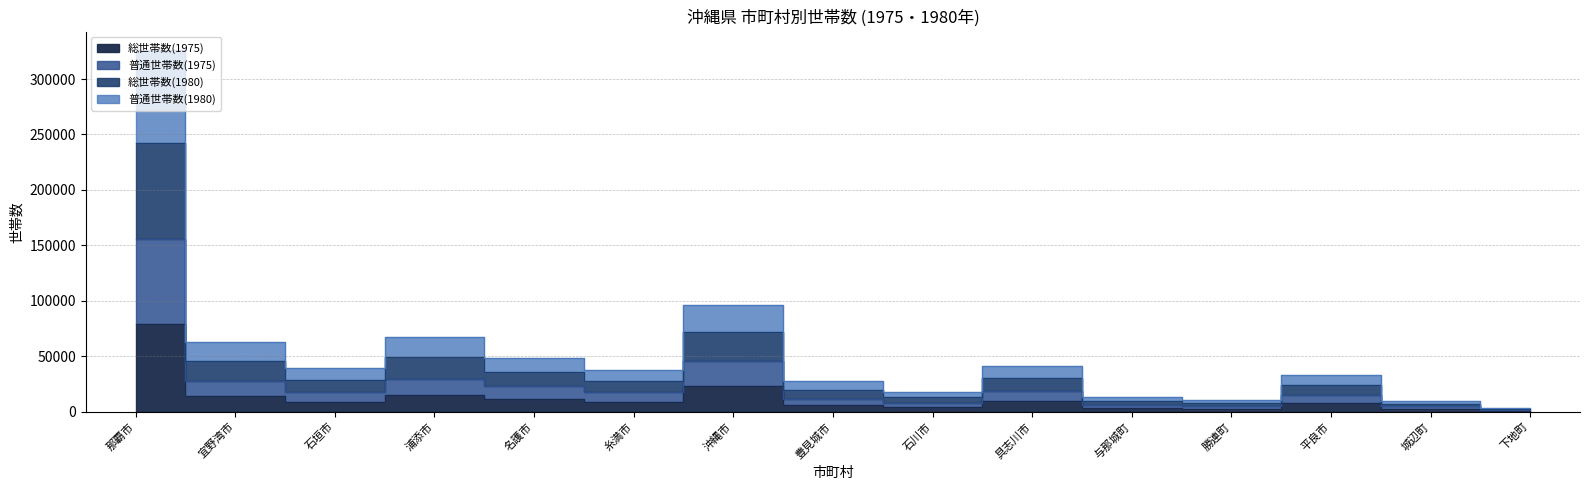

At which category does 総世帯数(1980) reach its first local peak?

浦添市